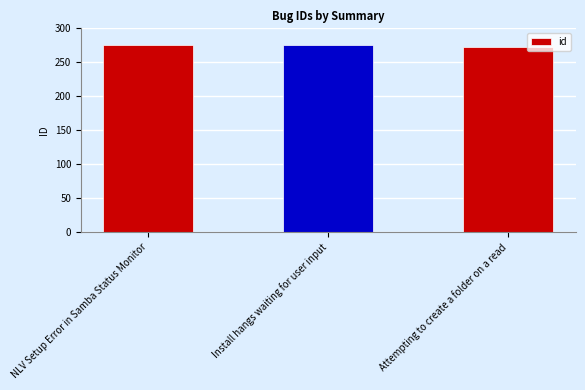

The value at Attempting to create a folder on a read is 273. True or false?

True